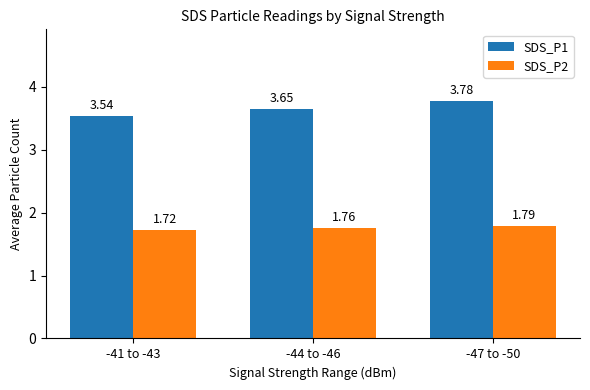

At which category does the chart reach its peak across all series?

-47 to -50